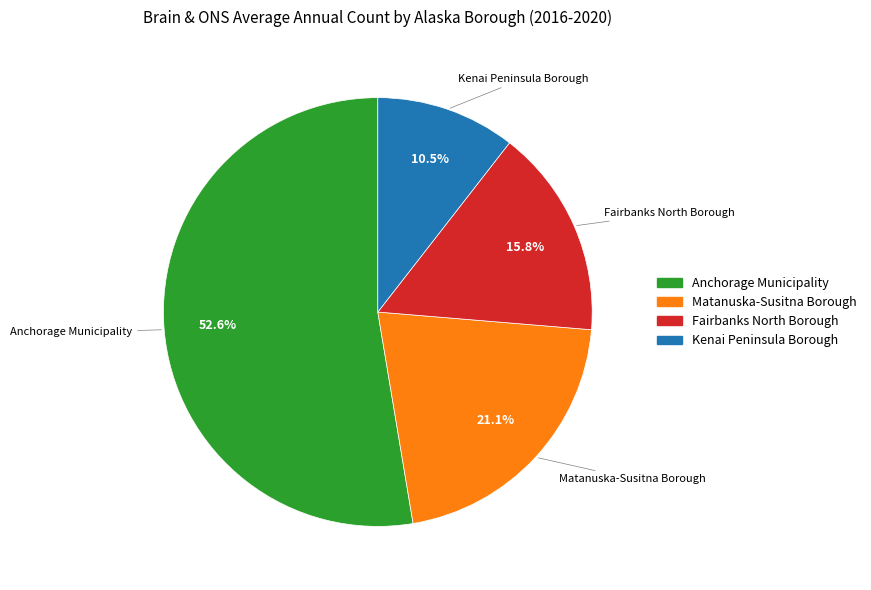

How many segments does this pie chart have?

4